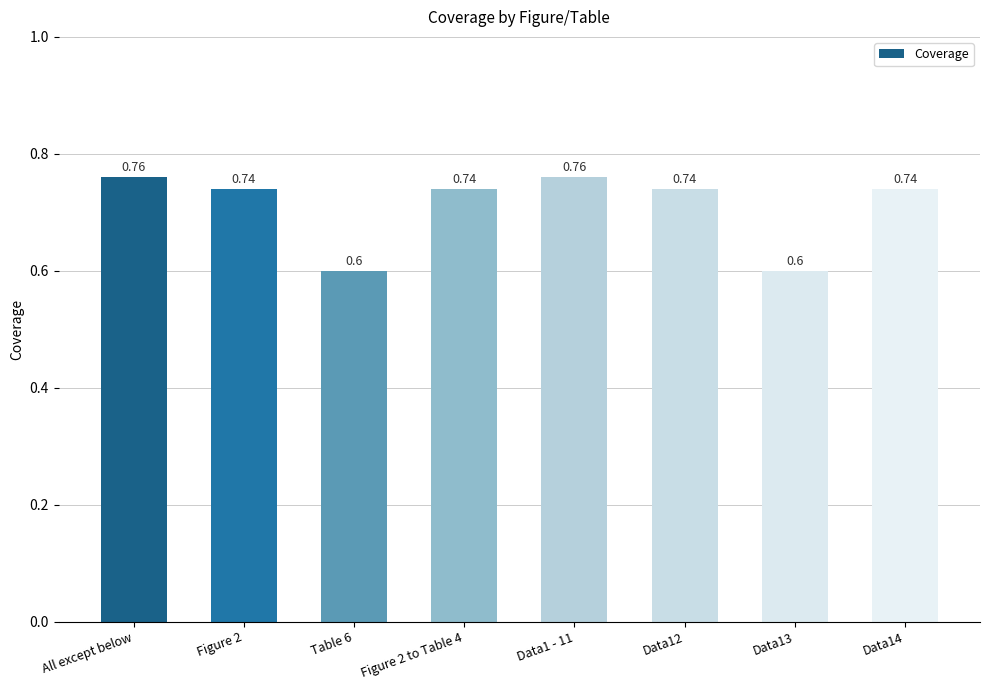

How many data points does each series have?

8